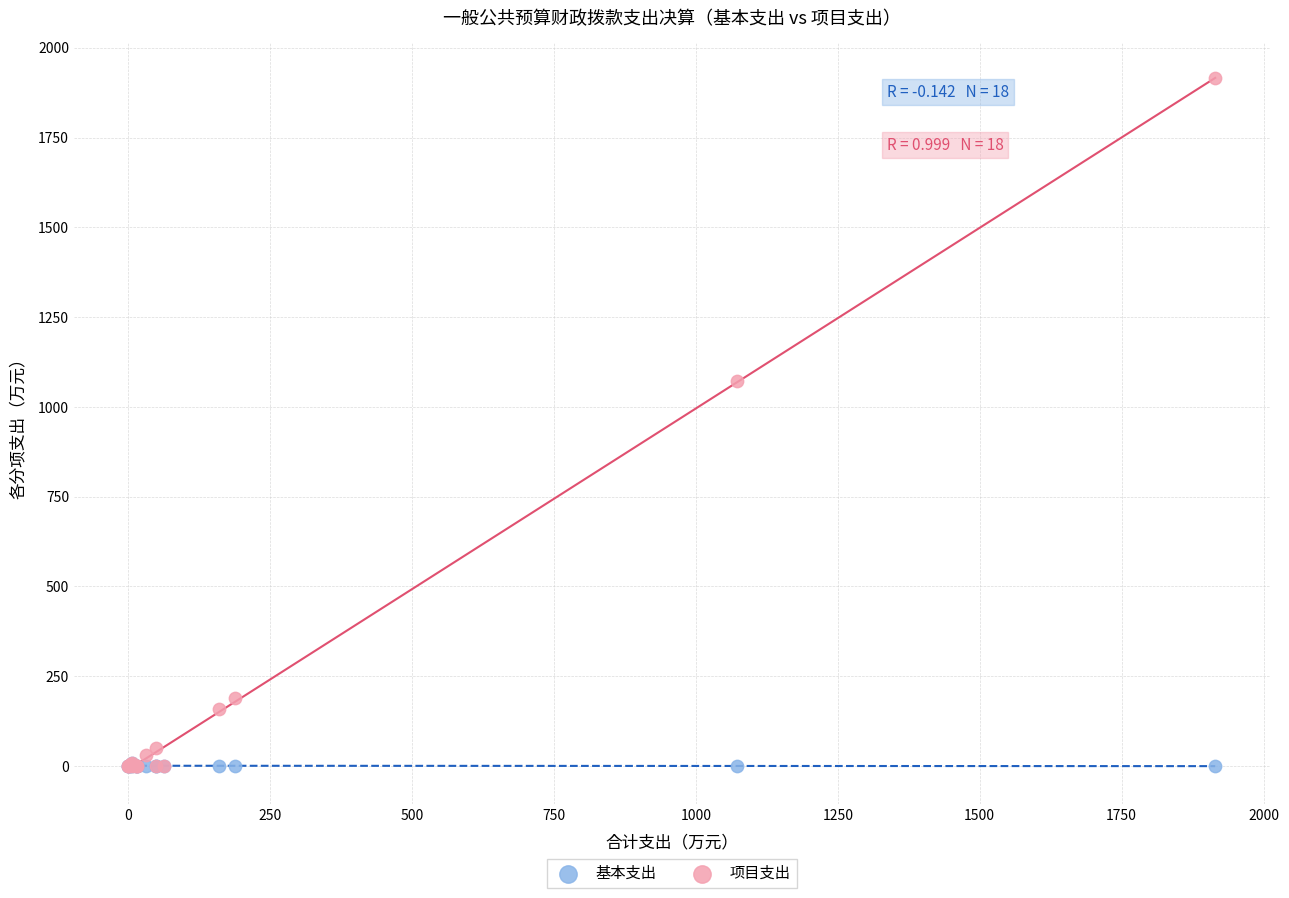

What are all the series names shown in the legend?

基本支出, 项目支出